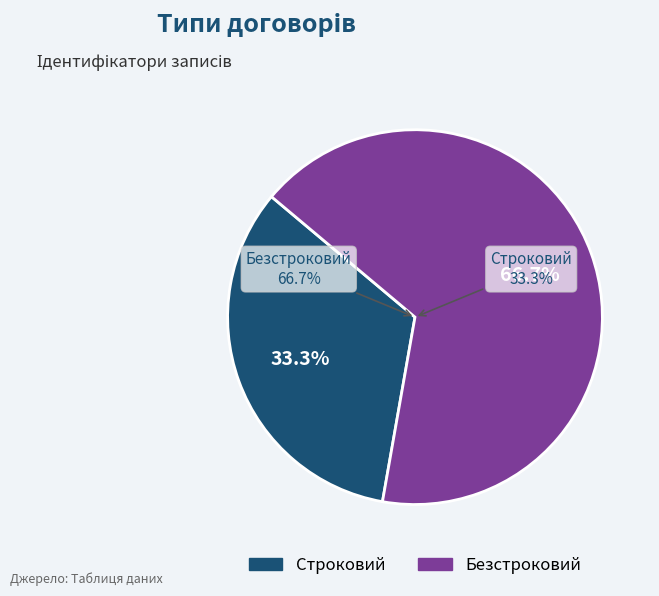

To the nearest percent, what is the average slice percentage?

50%